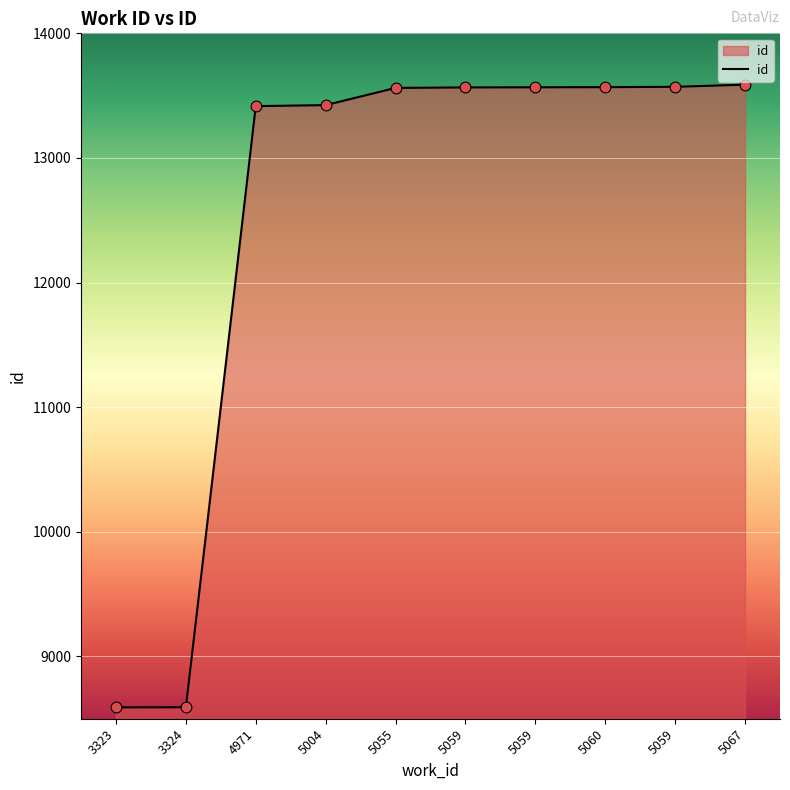

Which has a higher value, 5059 or 5055?

5059